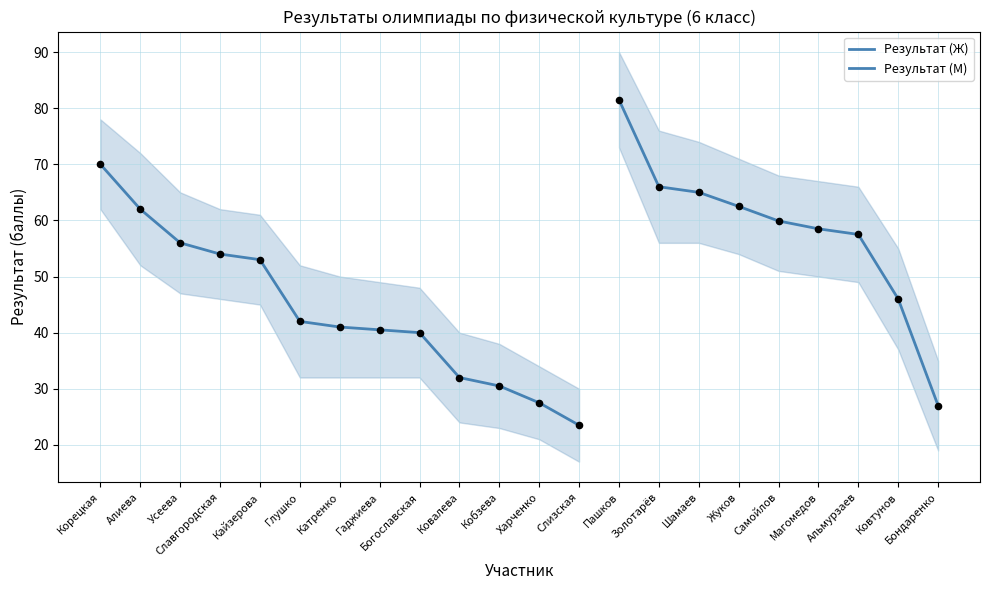

Which series has the largest total across all categories?

Результат (Ж)